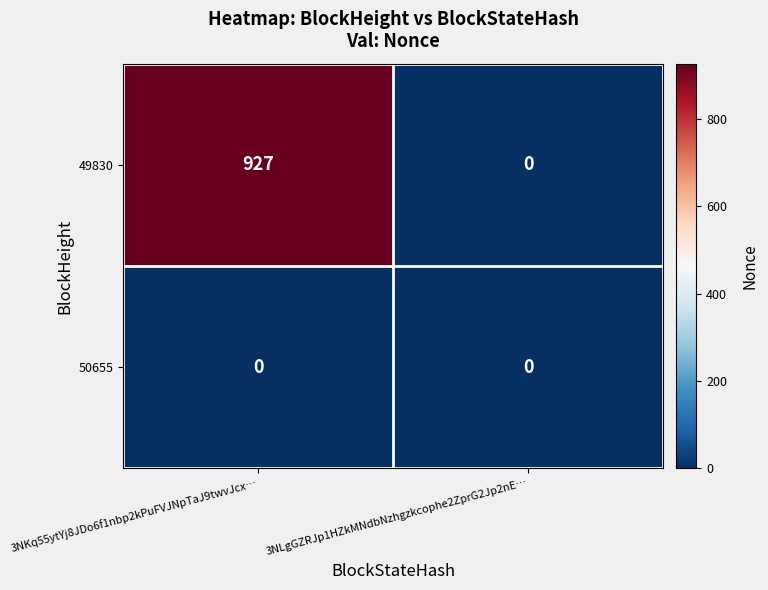

List the series in order of their peak value, highest first.

49830, 50655